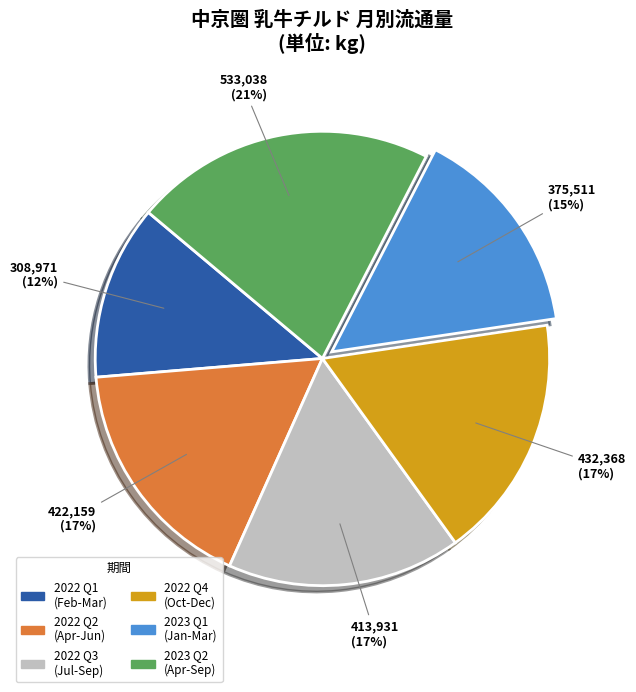

Between 2022 Q1 (Feb-Mar) and 2023 Q2 (Apr-Sep), which is larger?

2023 Q2 (Apr-Sep)